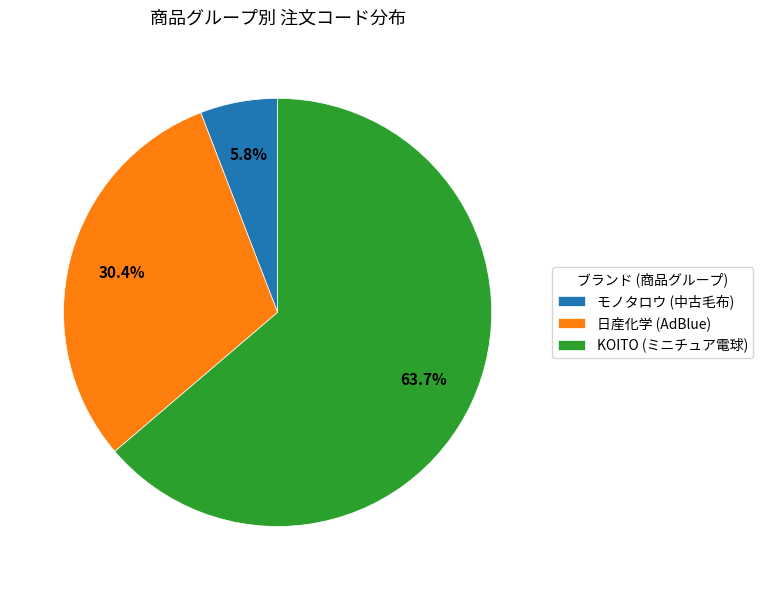

Rank the categories by value from lowest to highest.

モノタロウ (中古毛布), 日産化学 (AdBlue), KOITO (ミニチュア電球)